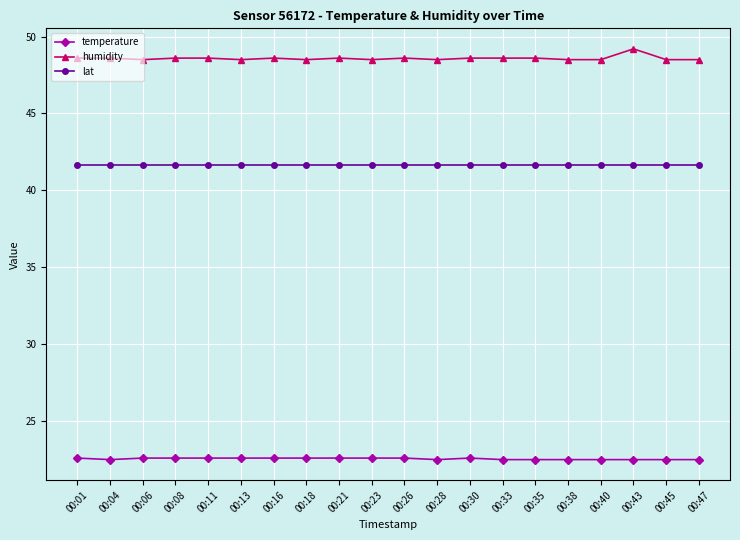

What is the total value across all series at 00:01?

112.8